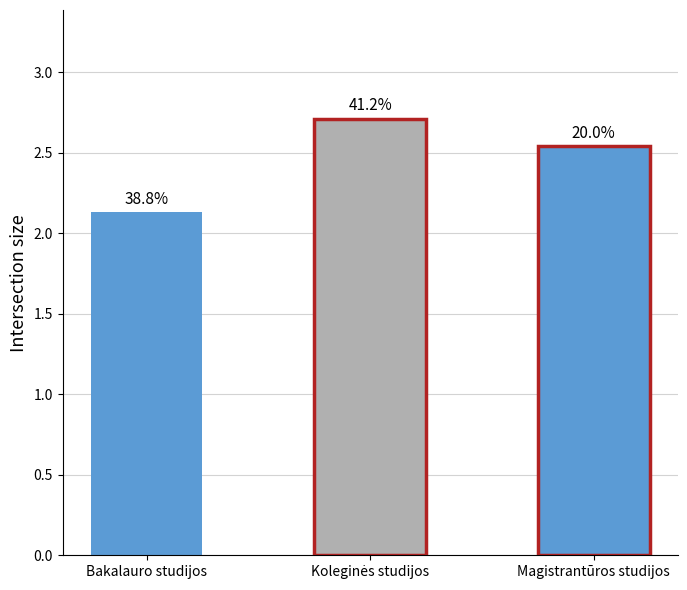

Reading left to right, what are all the values shown in this chart?

Bakalauro studijos=2.1	Koleginės studijos=2.7	Magistrantūros studijos=2.5